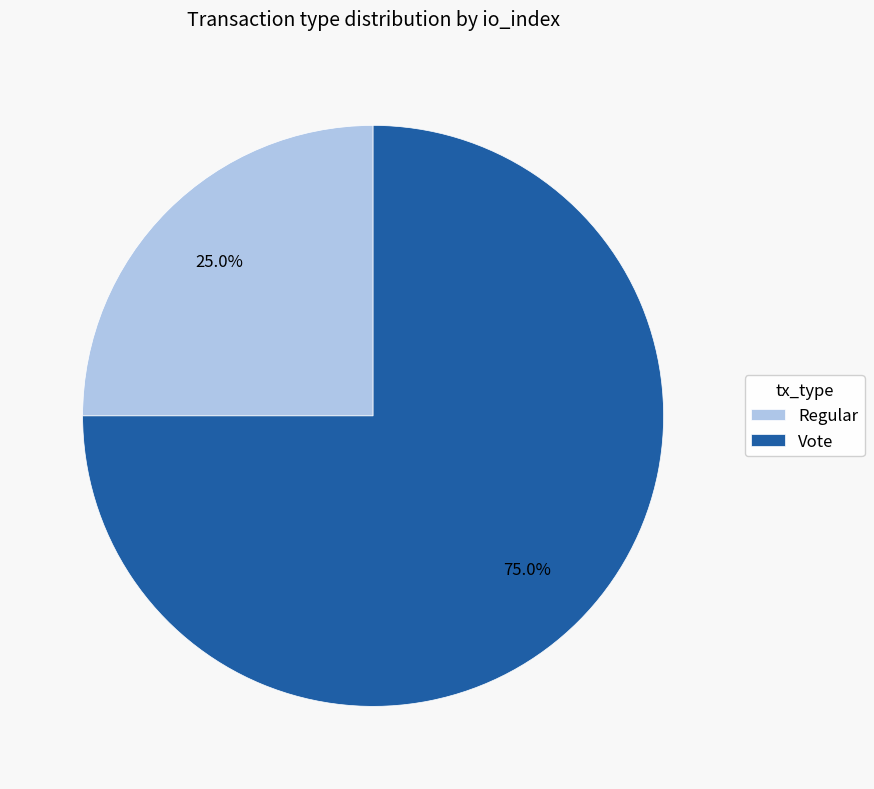

To the nearest percent, what is the difference between the largest and smallest slice percentages?

50%